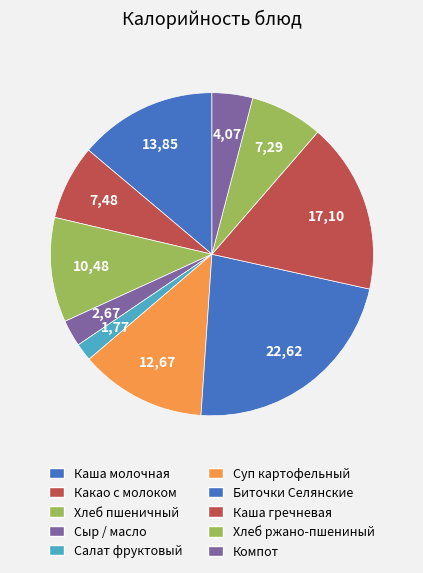

How many slices are in this pie chart?

10